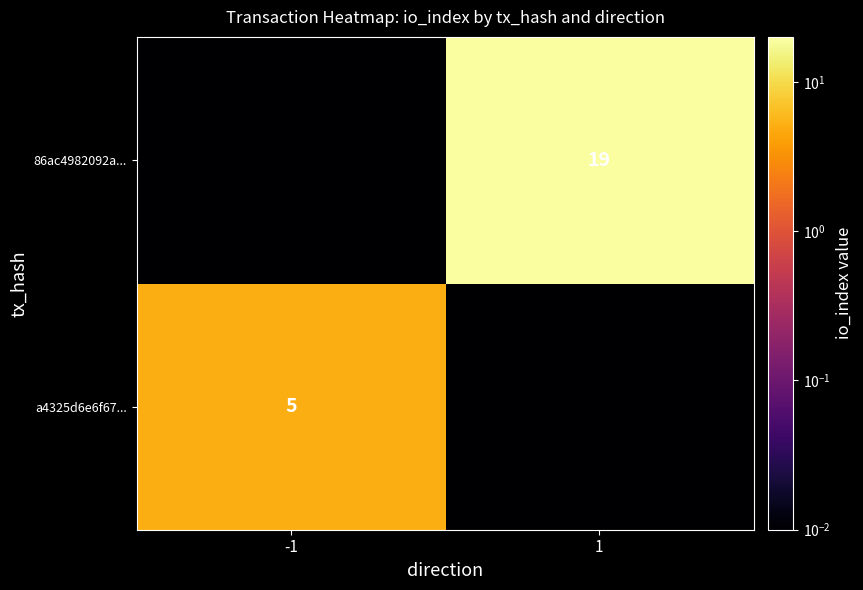

Is the value of 86ac4982092a... at 1 greater than the value of a4325d6e6f67... at -1?

Yes